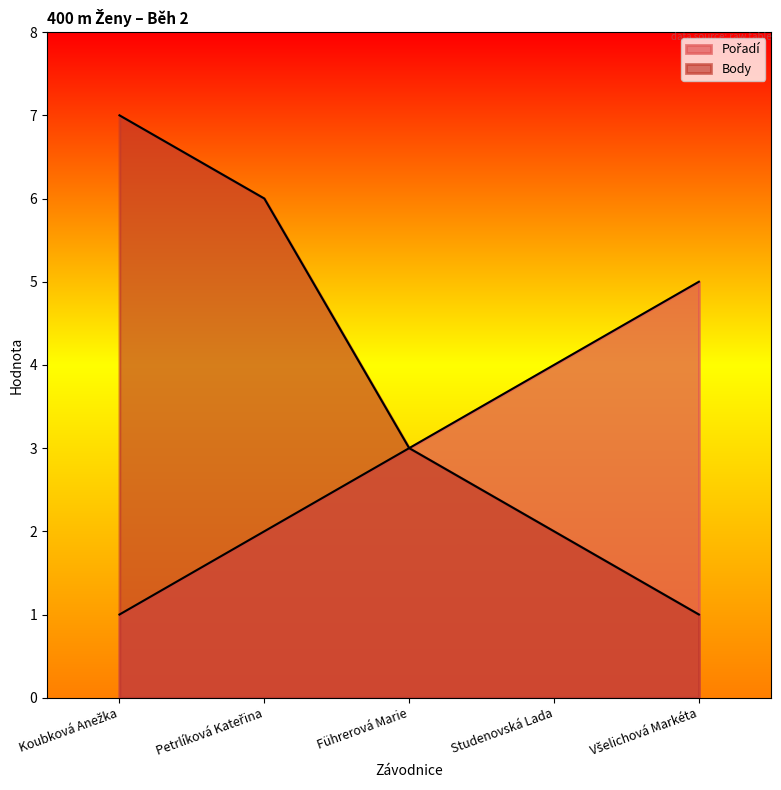

Which has a higher value, Koubková Anežka or Petrlíková Kateřina?

Petrlíková Kateřina